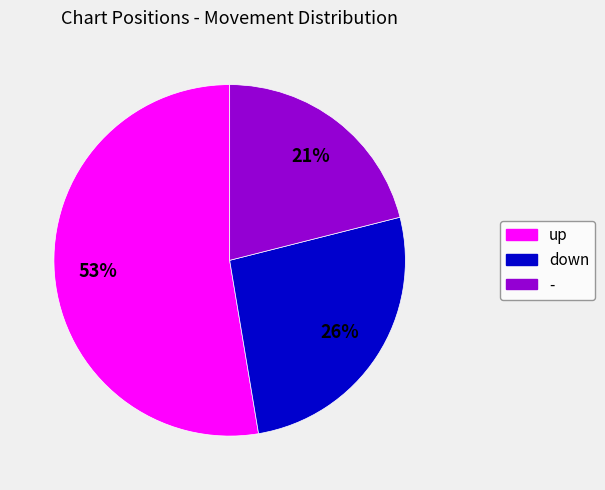

Combined, do up and - account for over 50%?

Yes